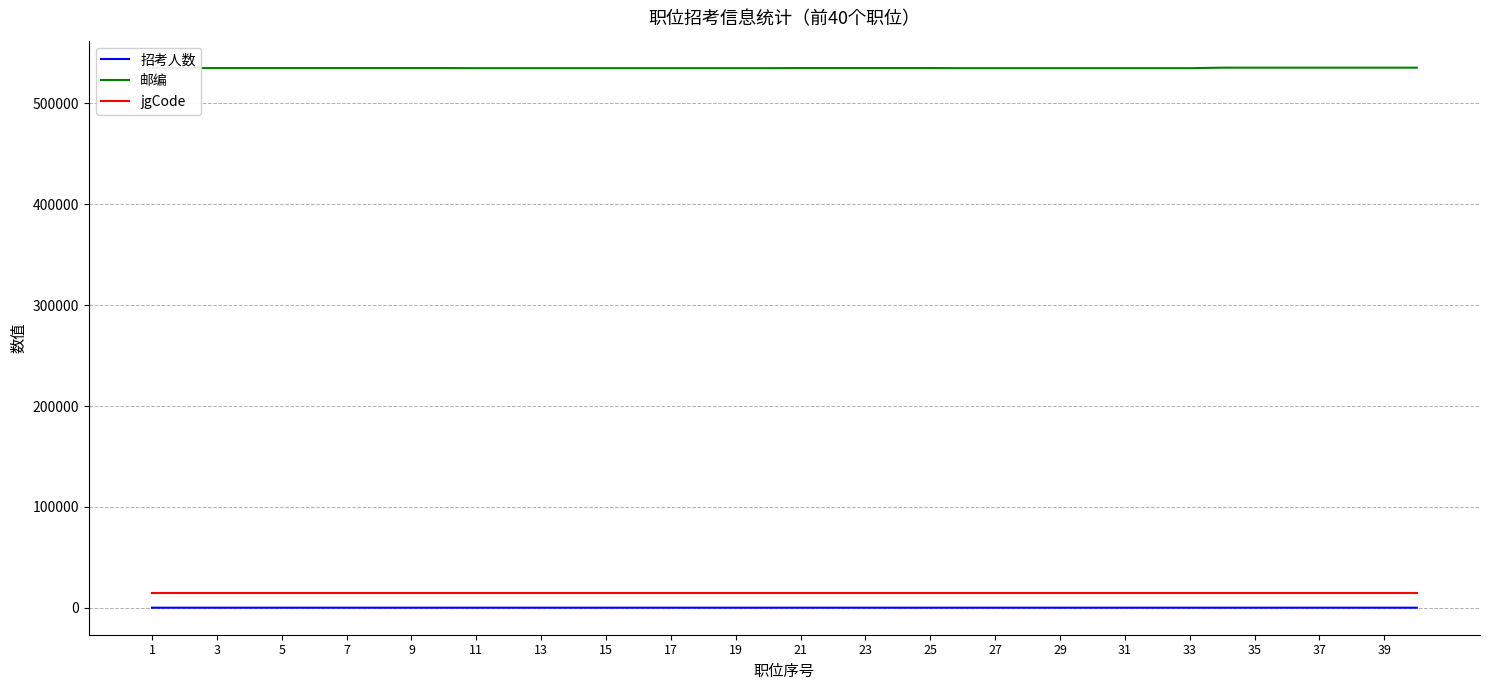

Which series has the largest total across all categories?

邮编